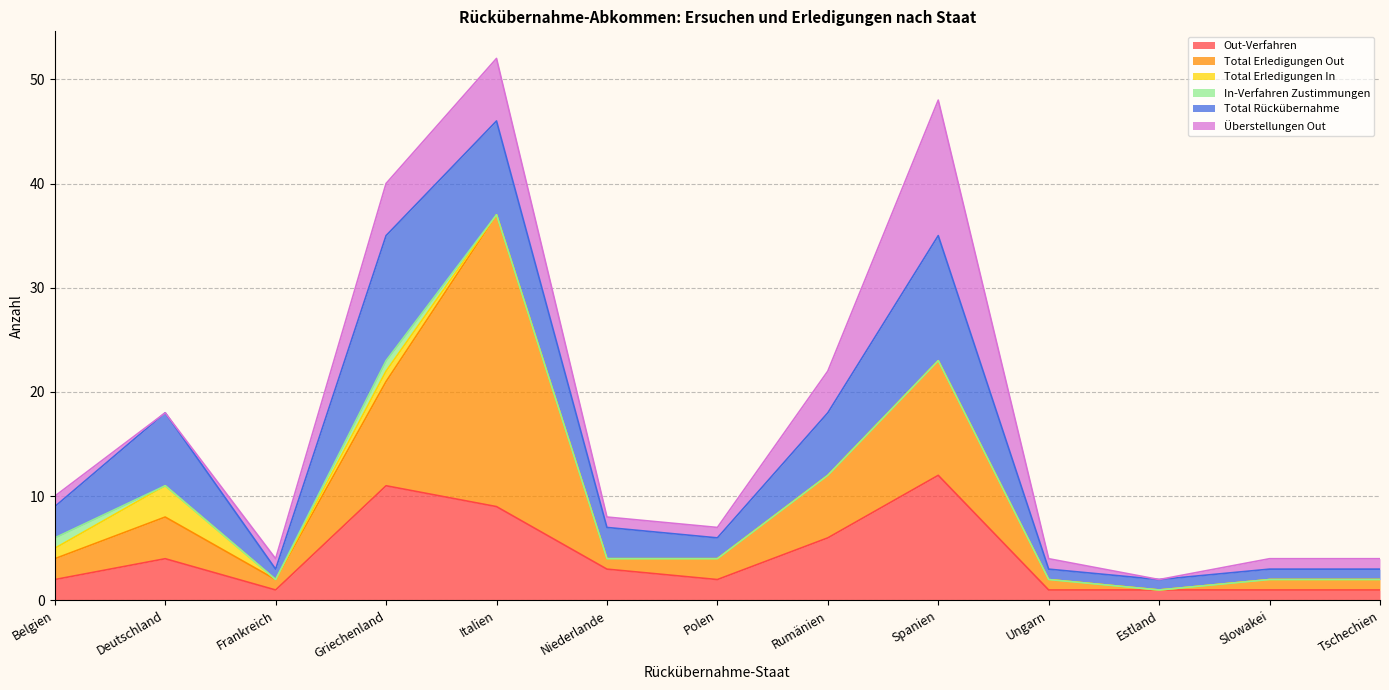

Which series has the largest total across all categories?

Total Erledigungen Out